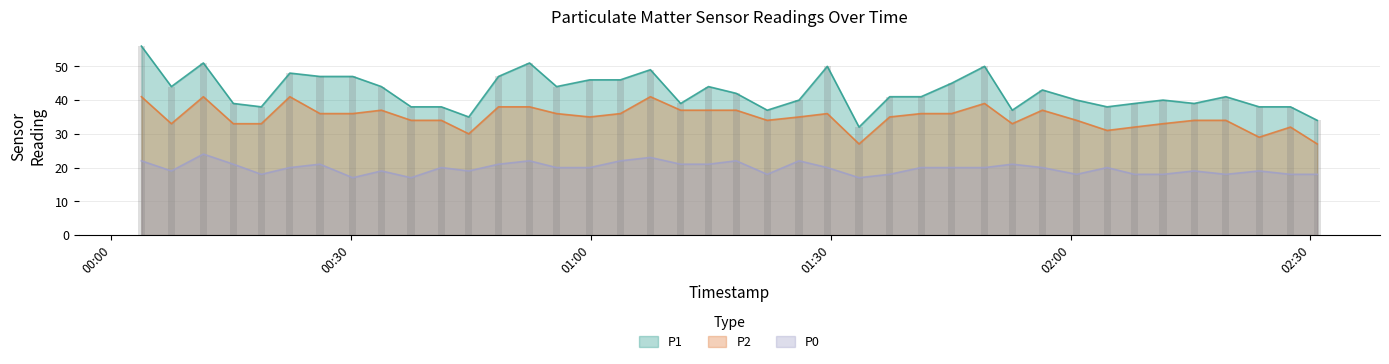

How many data points does each series have?

40